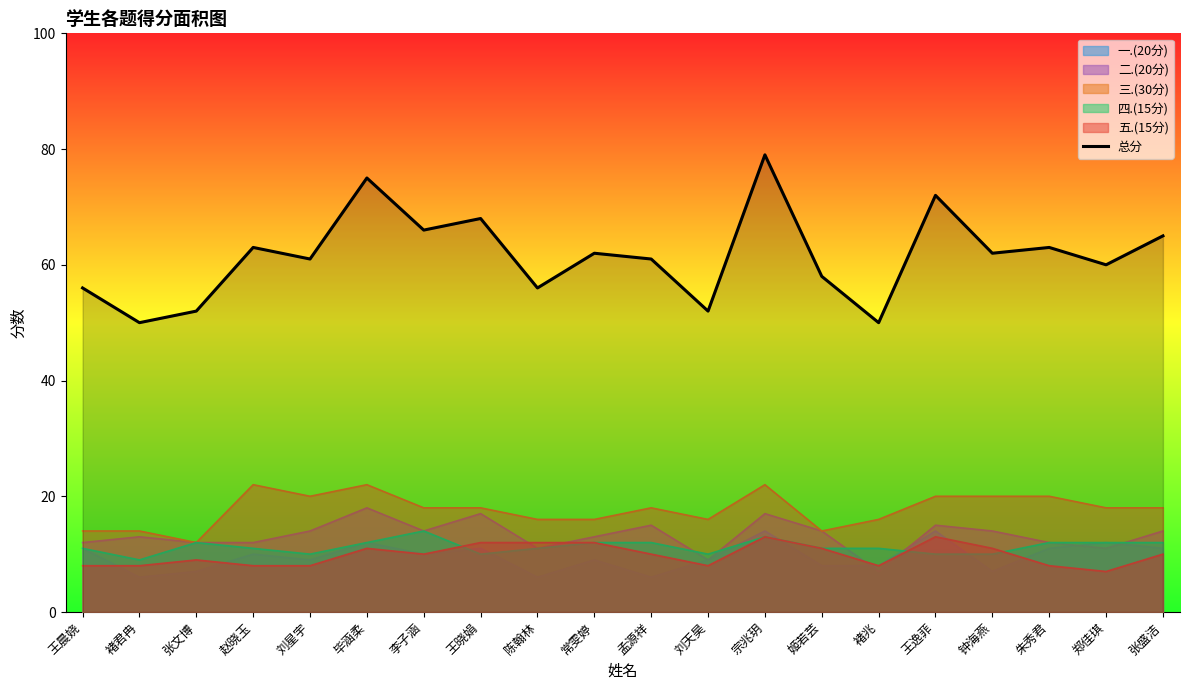

The value at 王晨娆 is 90. True or false?

False